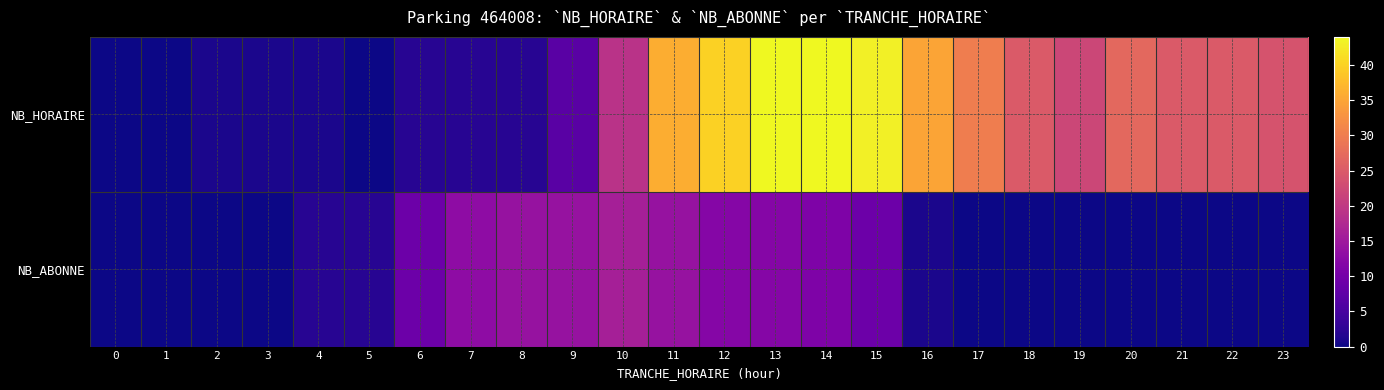

Rank the series at 3 from lowest to highest value.

NB_ABONNE, NB_HORAIRE